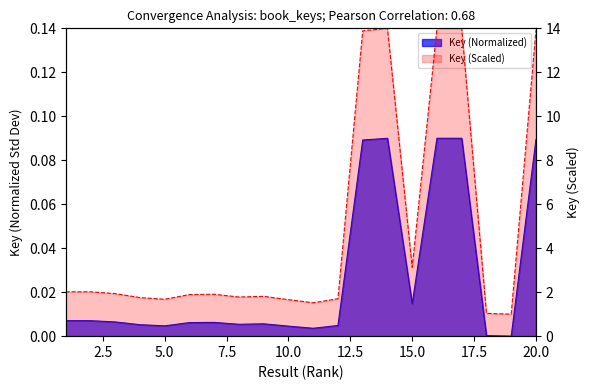

What is the difference between the maximum and minimum values?

0.1